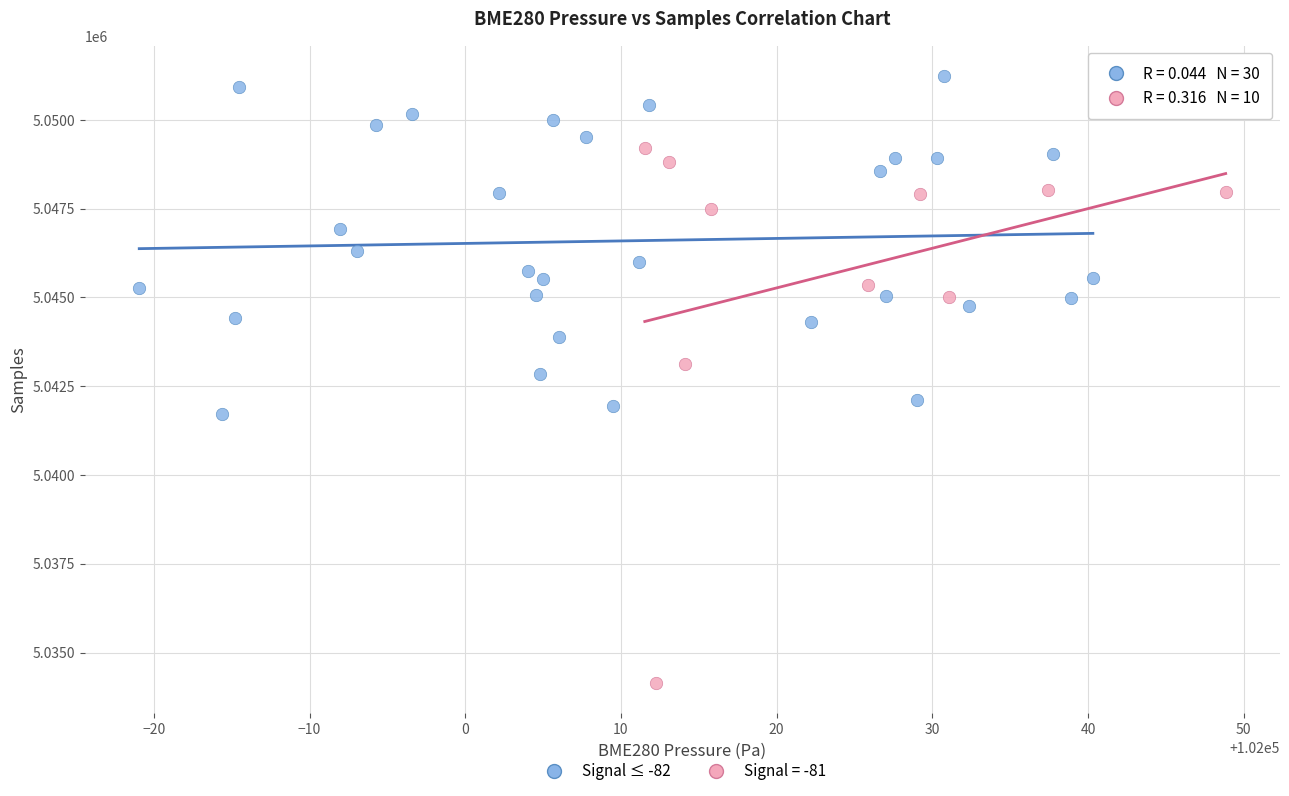

Which series contains the lowest Y value?

Signal = -81